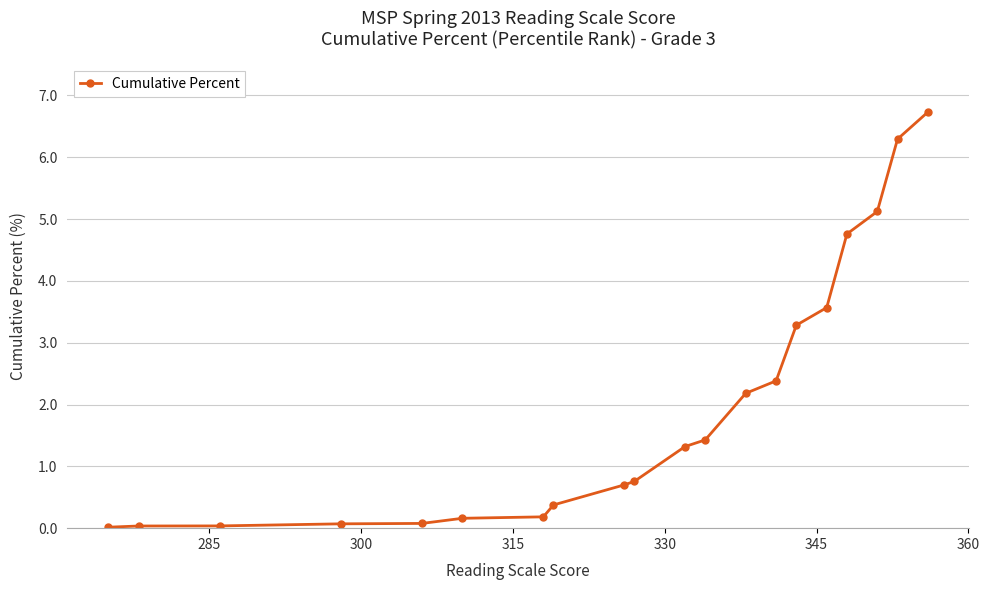

What is the sum of all values?

39.5